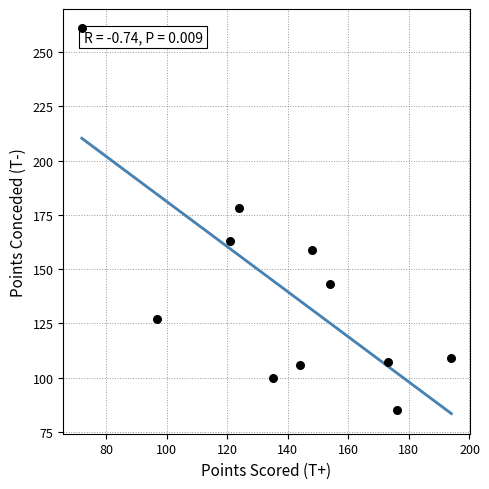

What Y value in the scatter plot is closest to 173?

178